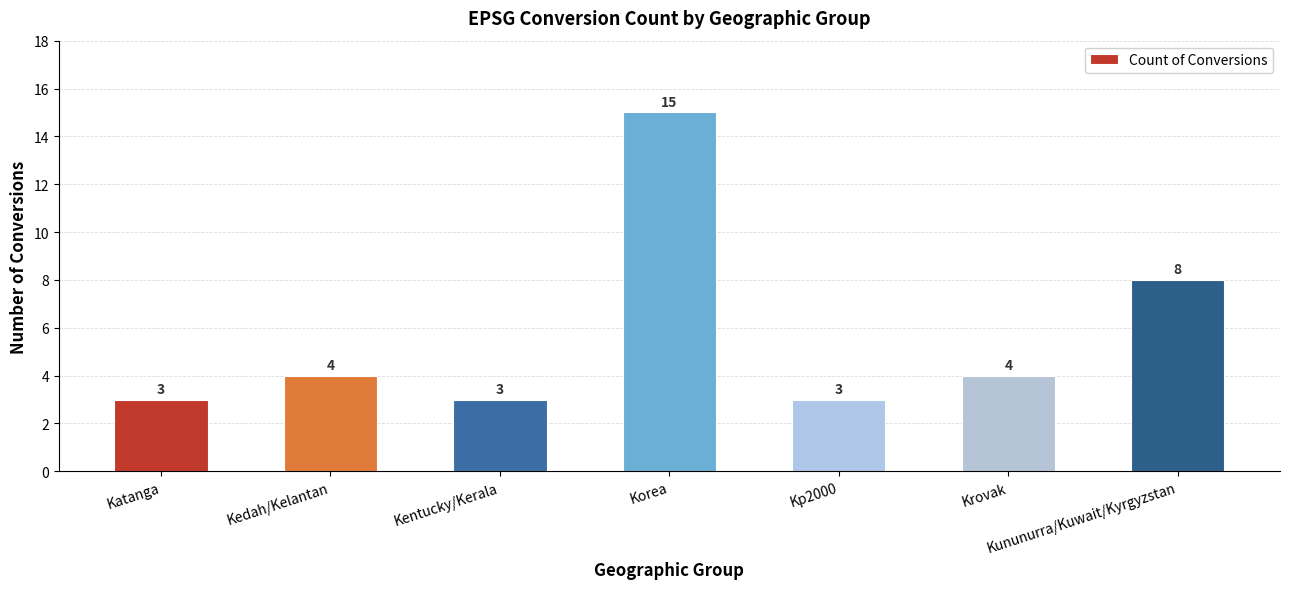

True or false: the data shows 2 at Kp2000.

False